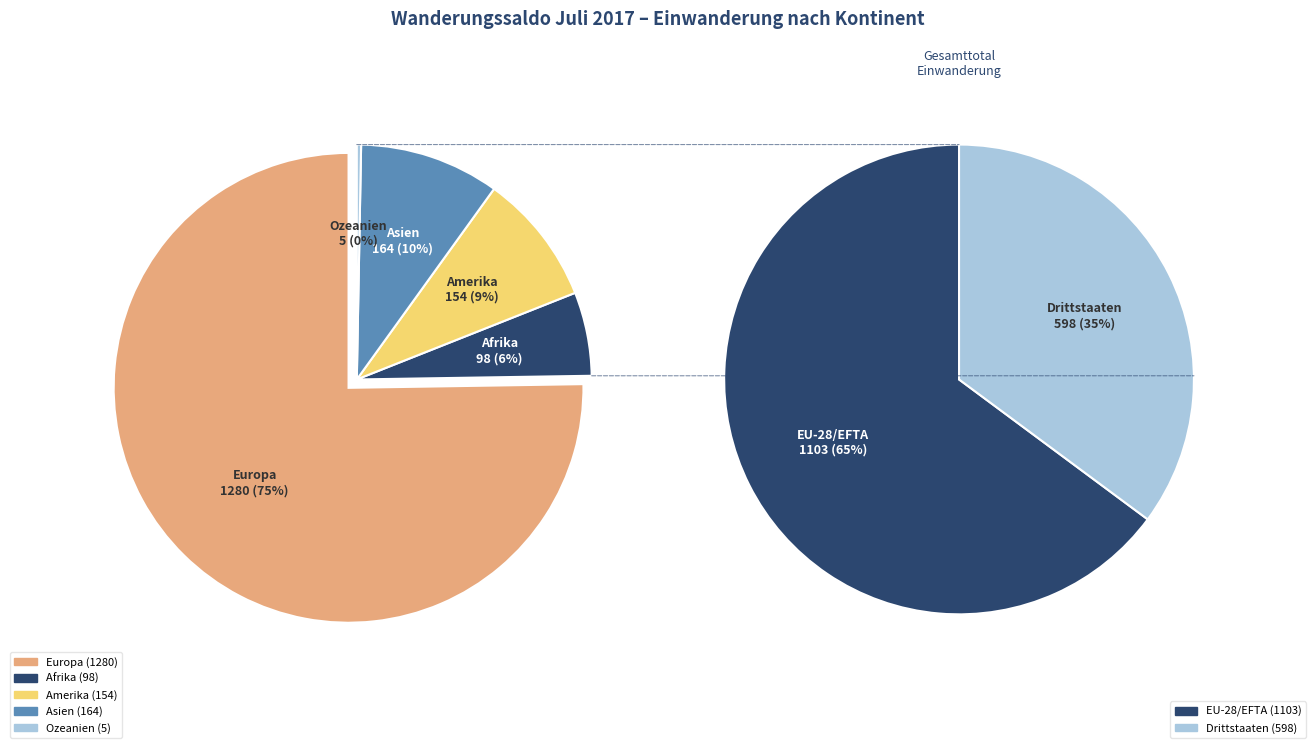

To the nearest percent, what portion does Asien represent?

10%